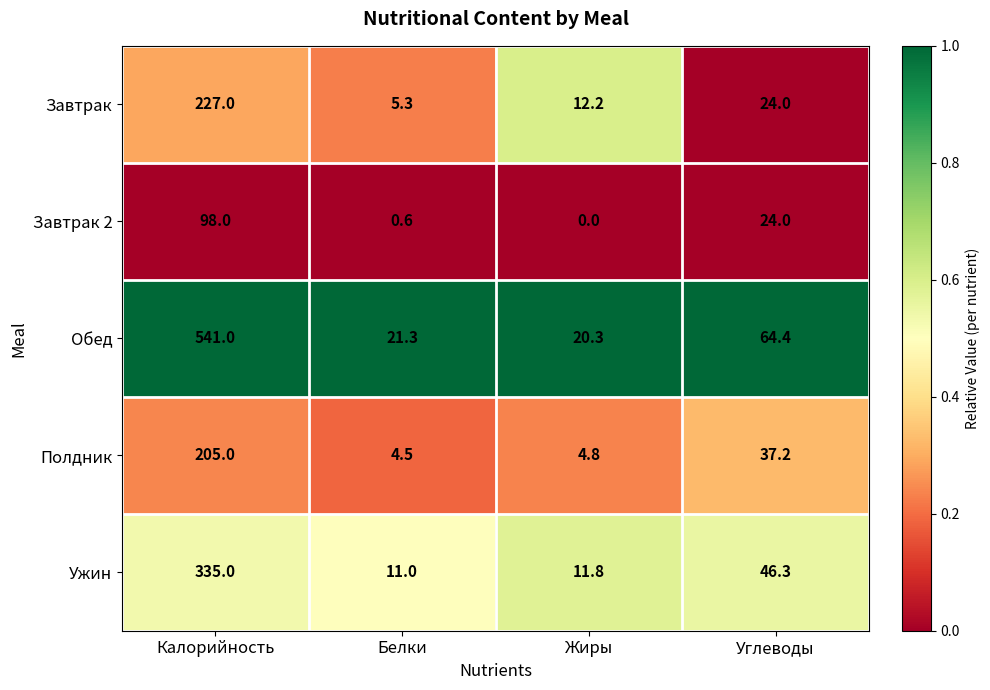

At which category is the sum across all series the highest?

Калорийность